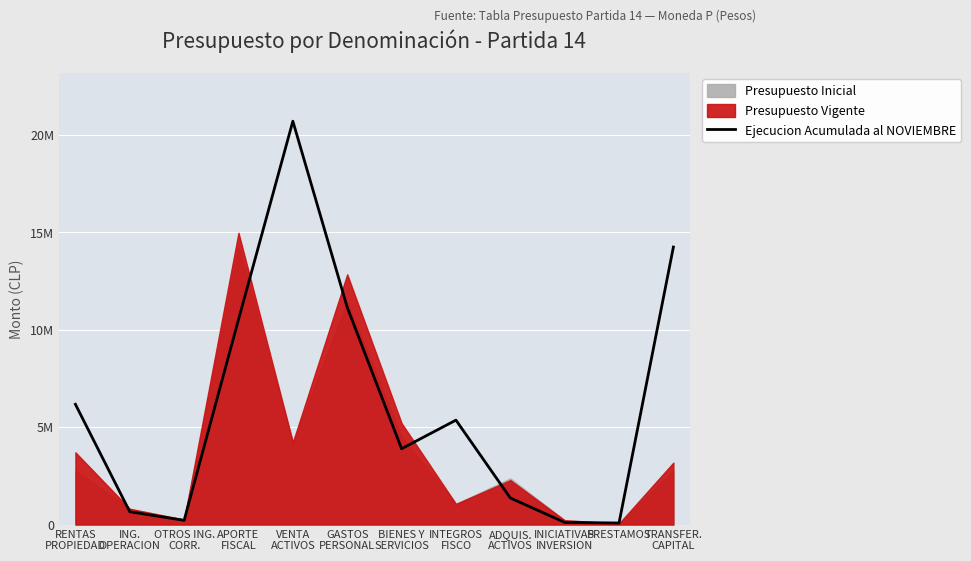

Reading right to left, transcribe all the data shown in this chart.

14244030	78924	109563	1363292	5359704	3891995	11152164	20703981	10521846	215897	657590	6171940